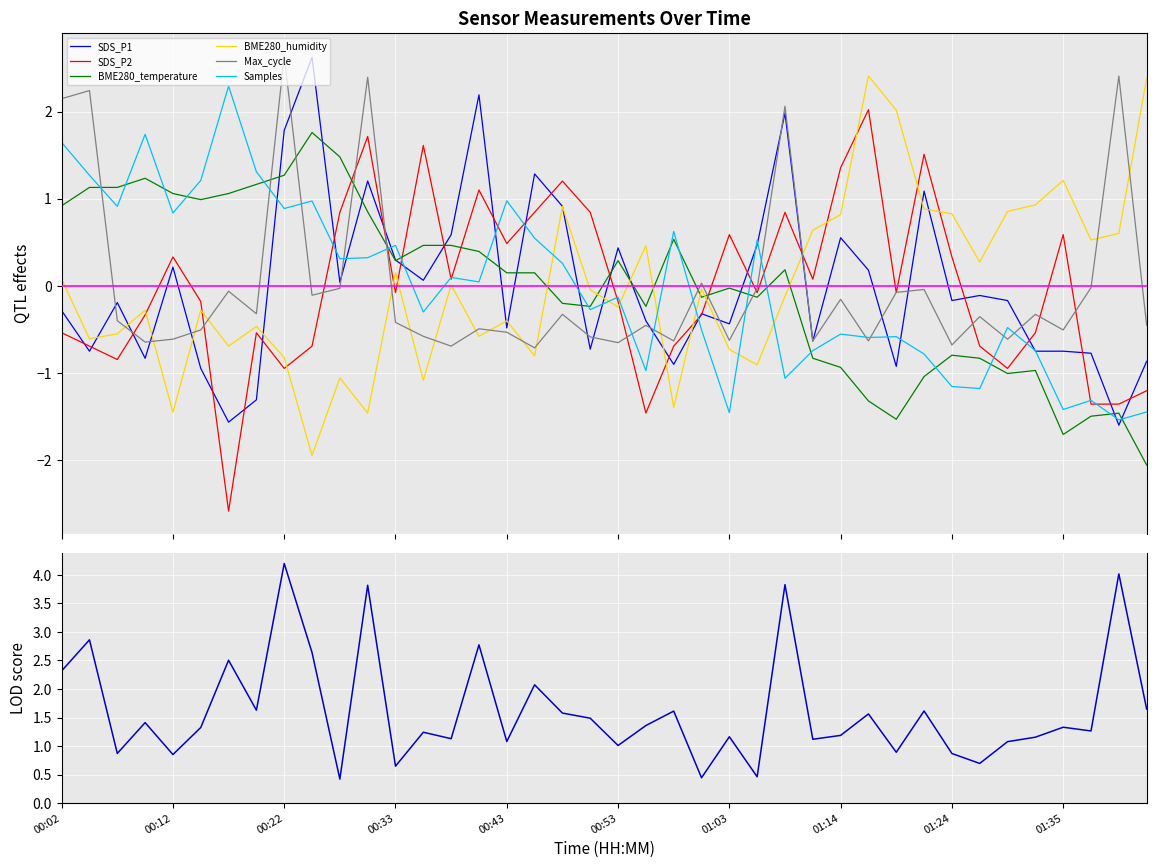

How many positive values does the BME280_temperature series have?

21